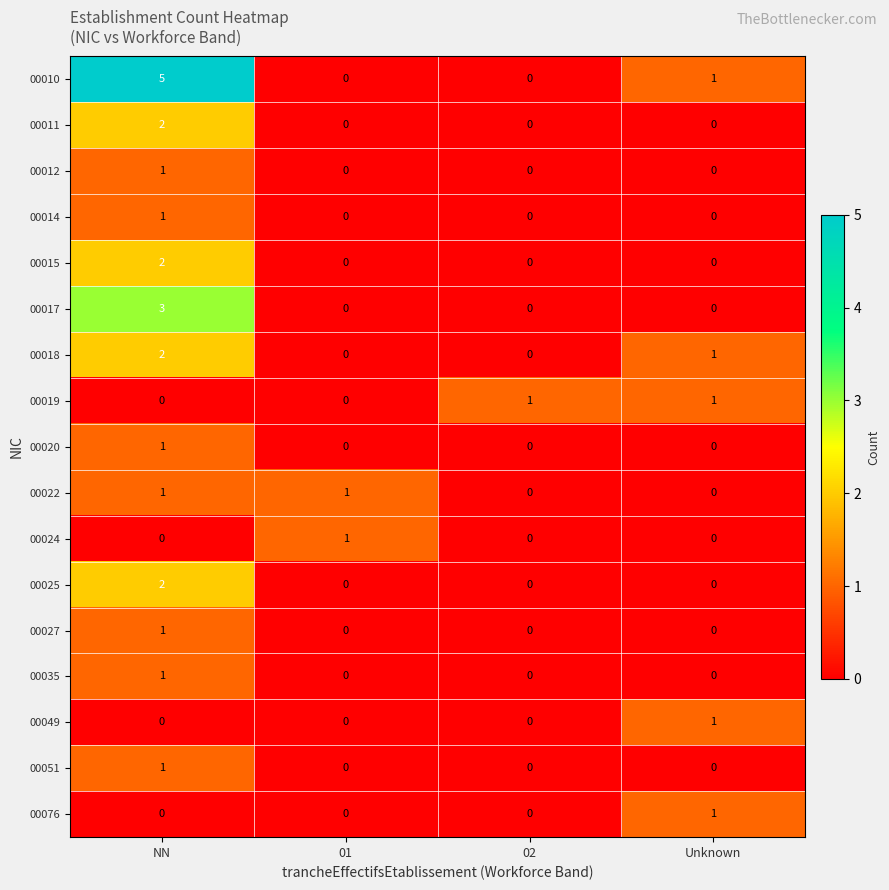

Which series has the widest spread of values?

00010